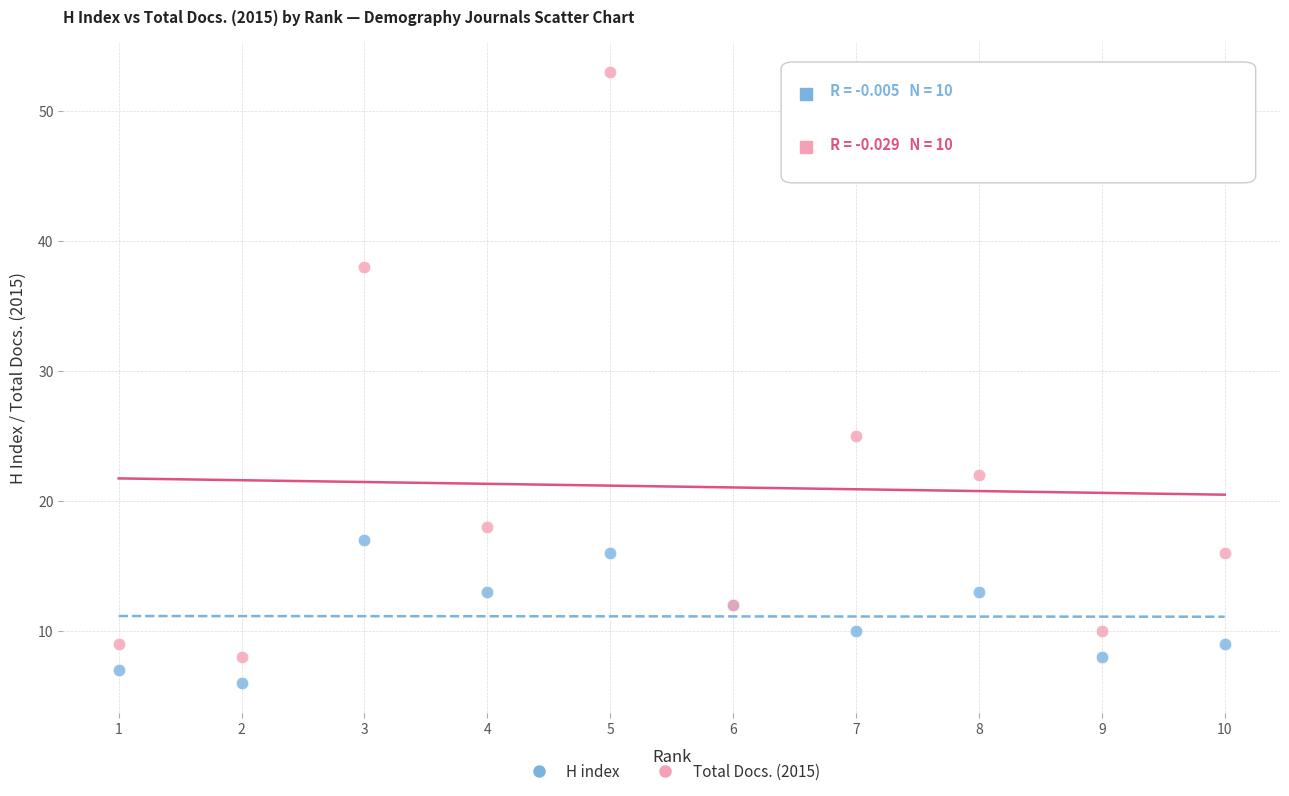

Which series has the widest spread of Y values?

Total Docs. (2015)